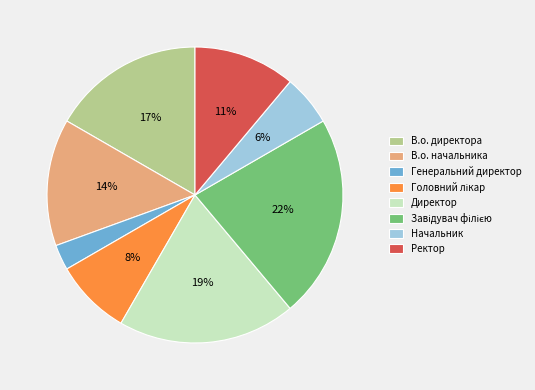

Which has a higher value, Ректор or В.о. директора?

В.о. директора